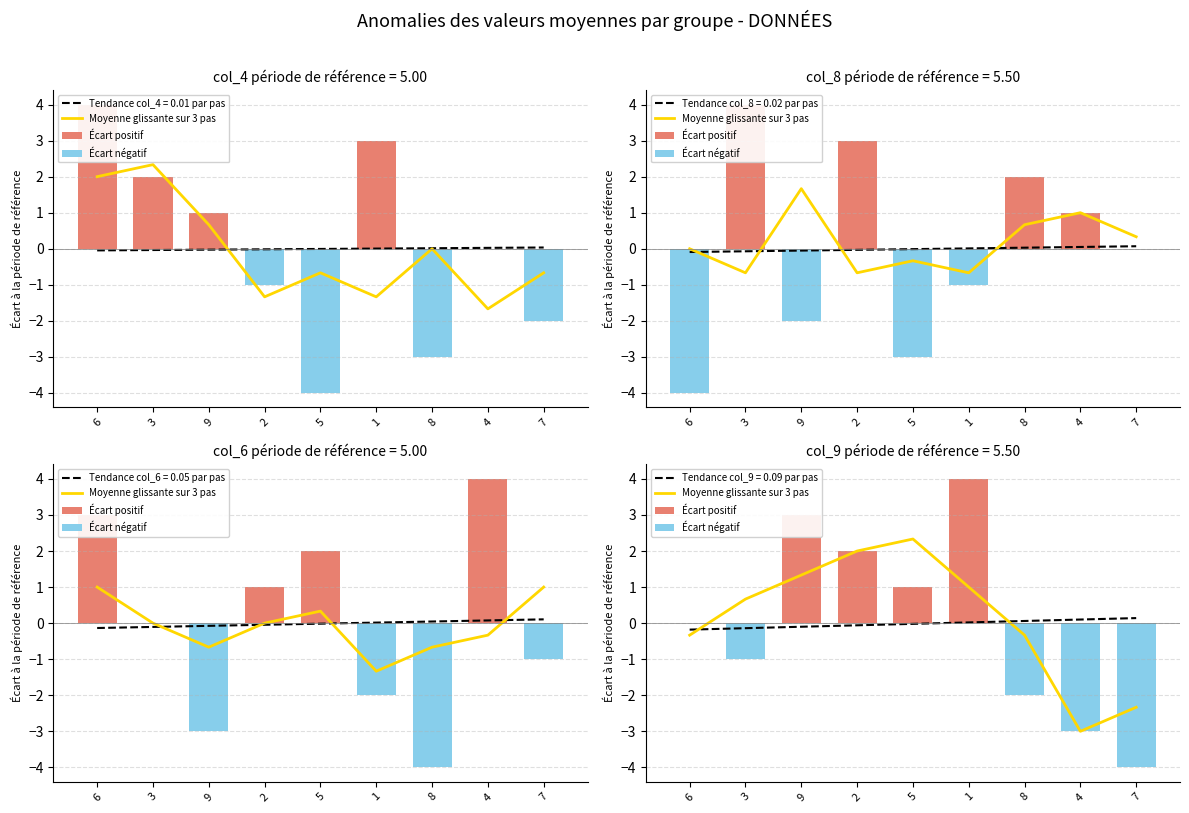

Reading left to right, extract all data points from this chart.

Moyenne glissante sur 3 pas: 6=-0.3	3=0.7	9=1.3	2=2.0	5=2.3	1=1.0	8=-0.3	4=-3.0	7=-2.3
Écart positif: 6=0.0	3=0.0	9=3.0	2=2.0	5=1.0	1=4.0	8=0.0	4=0.0	7=0.0
Écart négatif: 6=0.0	3=-1.0	9=0.0	2=0.0	5=0.0	1=0.0	8=-2.0	4=-3.0	7=-4.0